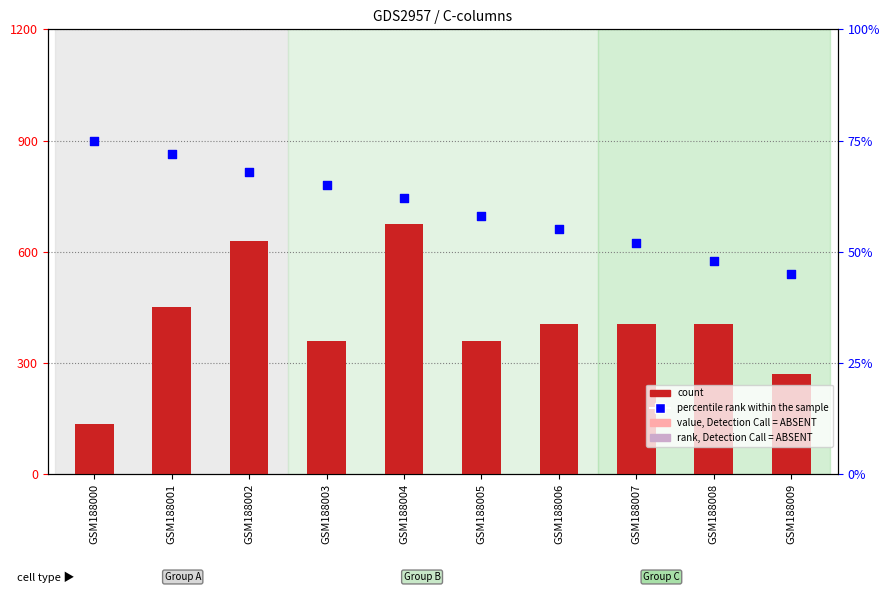

What are all the series names shown in the legend?

count, percentile rank within the sample